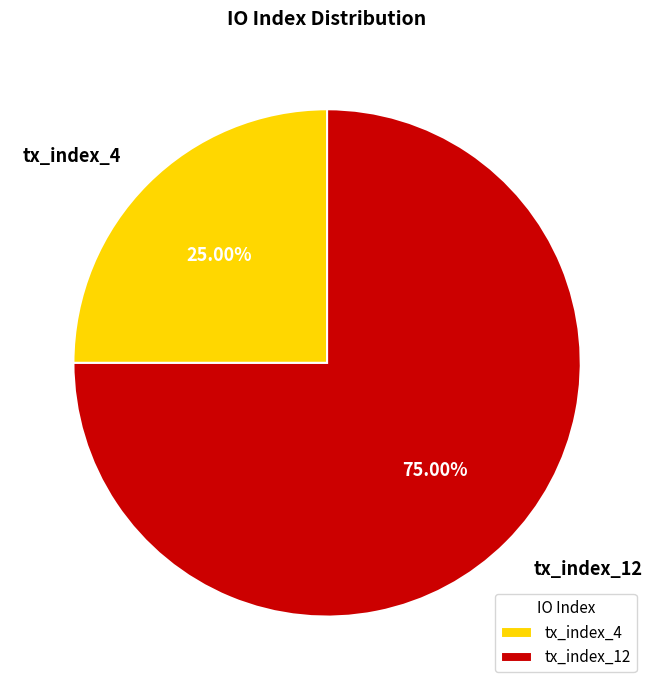

Do tx_index_12 and tx_index_4 together represent more than half of the pie?

Yes